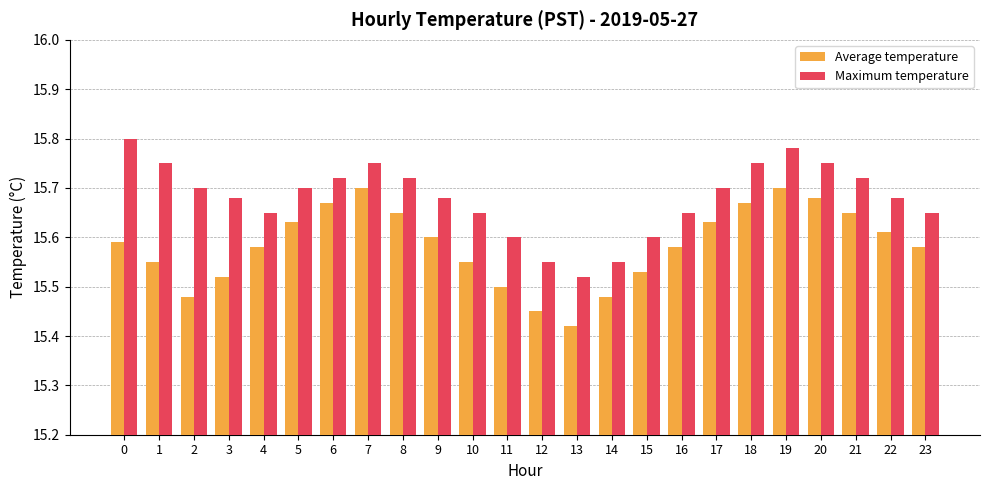

Are the bars grouped side by side (vs. stacked)?

Yes